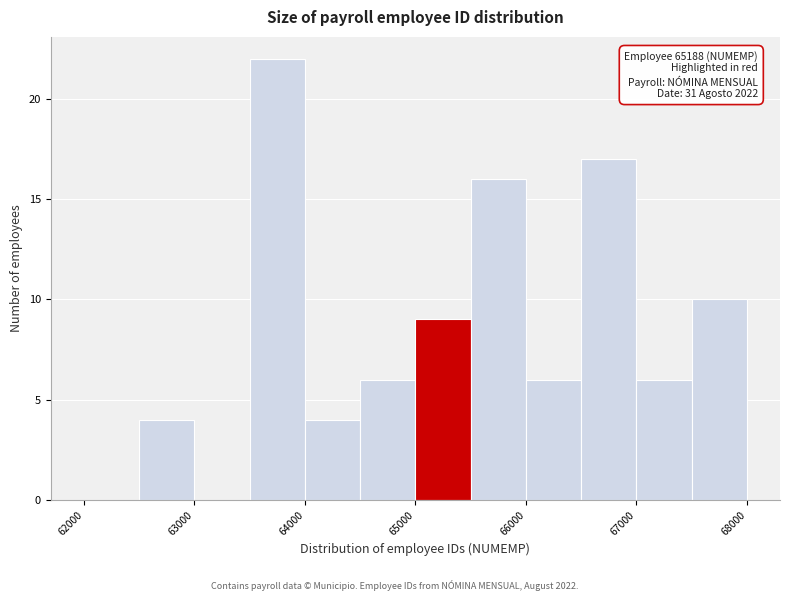

Which range on the x-axis has the tallest bar?

63500 to 64000